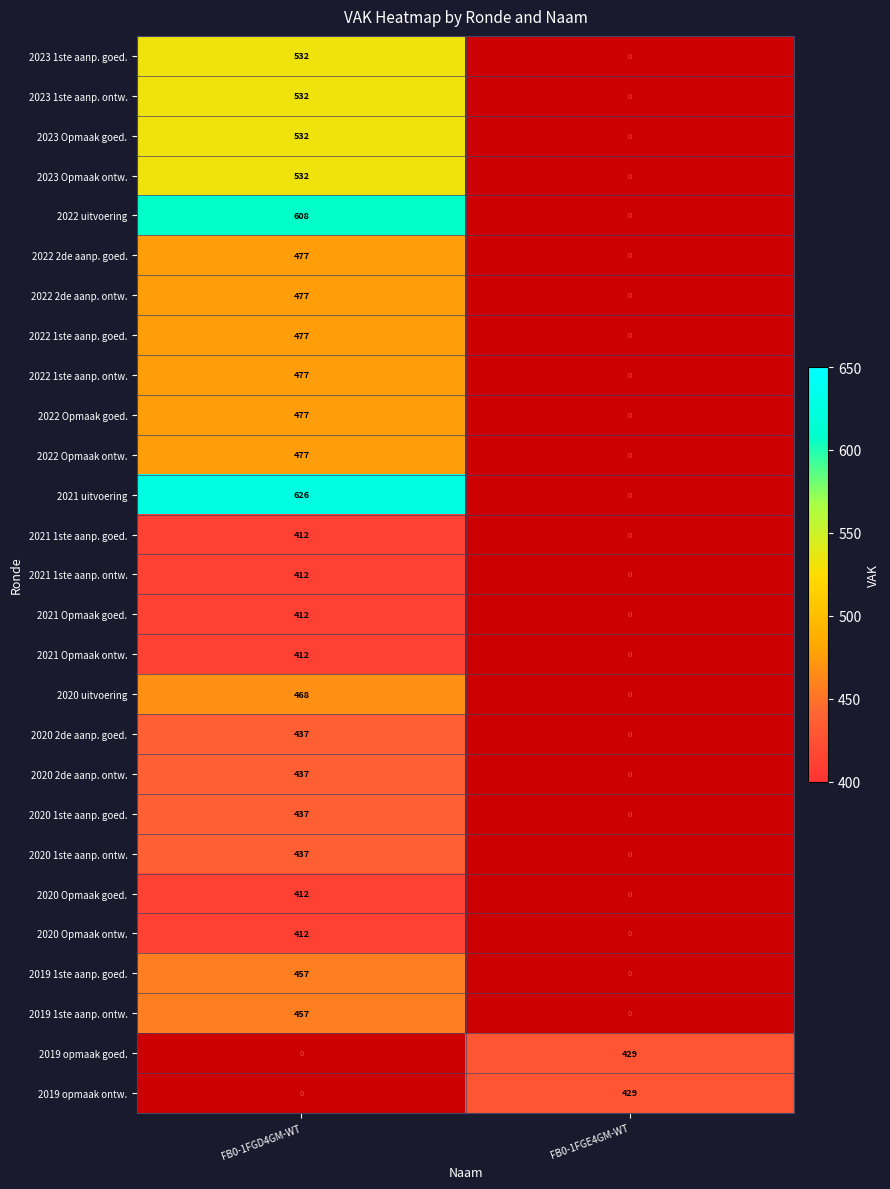

What is the maximum value shown in the chart?

626